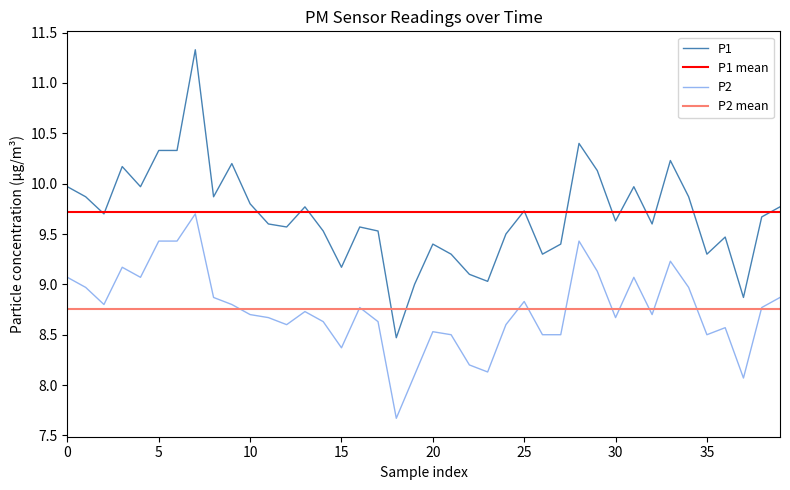

What is the difference between the maximum and minimum values in the P1 series?

2.9